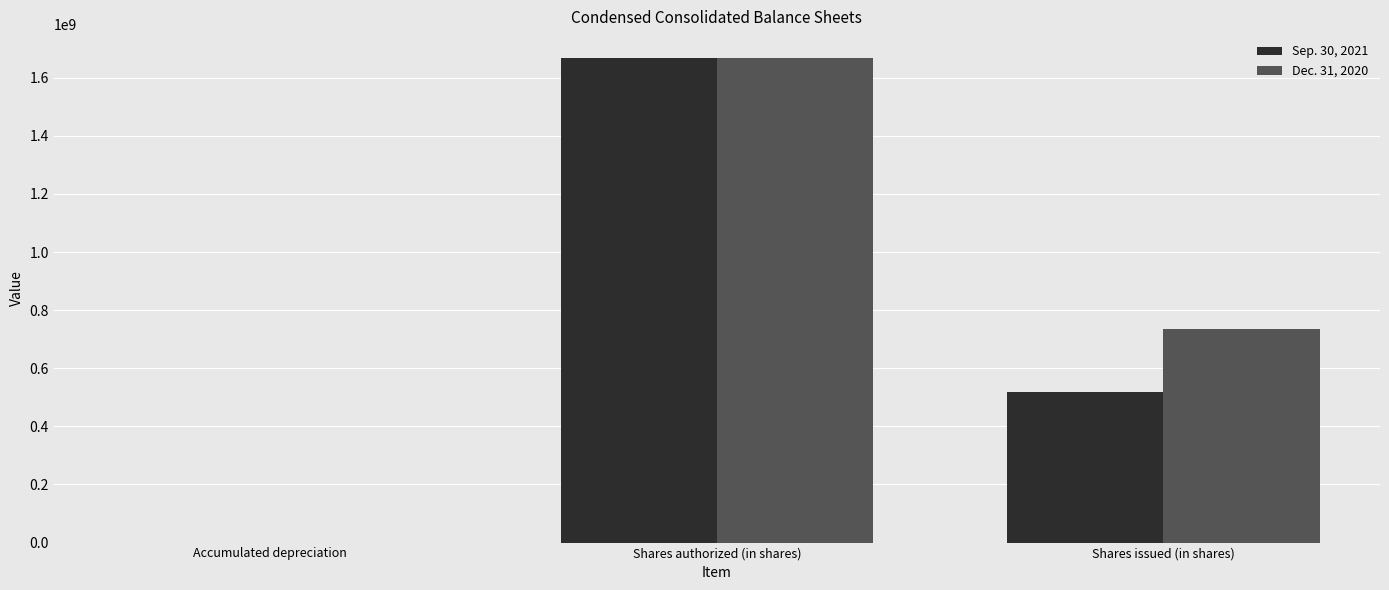

What is the maximum value for Sep. 30, 2021?

1666666667